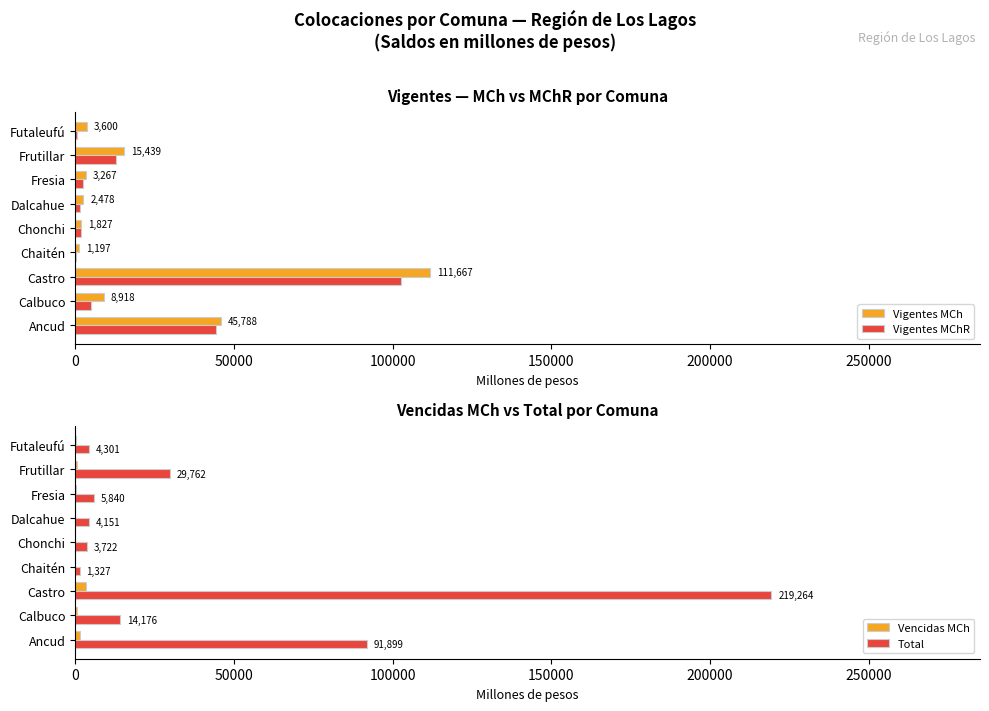

Reading right to left, transcribe all the data shown in this chart.

Vigentes MCh: 3600.0	15438.8	3266.6	2478.1	1826.9	1196.8	111667.5	8917.5	45788.1
Vigentes MChR: 488.4	12799.4	2424.2	1592.7	1842.6	108.2	102702.8	4826.8	44199.0
Vencidas MCh: 204.6	472.9	133.4	38.5	9.5	20.1	3428.7	383.5	1376.6
Total: 4301.0	29762.4	5839.7	4150.8	3721.8	1326.5	219263.6	14176.1	91898.9